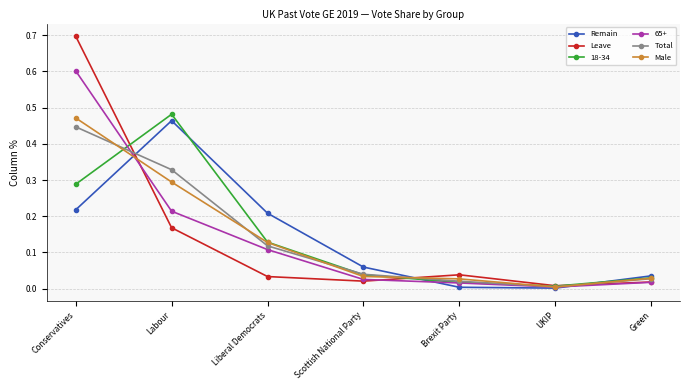

Which category has the lowest value in the Leave series?

UKIP